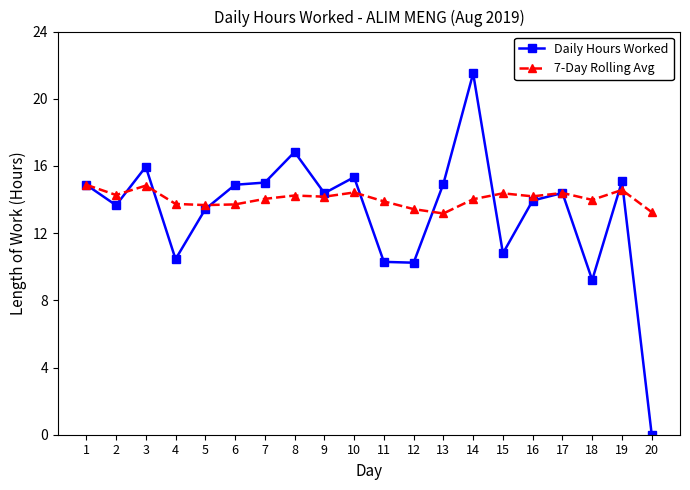

Is the value of 7-Day Rolling Avg at 19 greater than the value of Daily Hours Worked at 20?

Yes